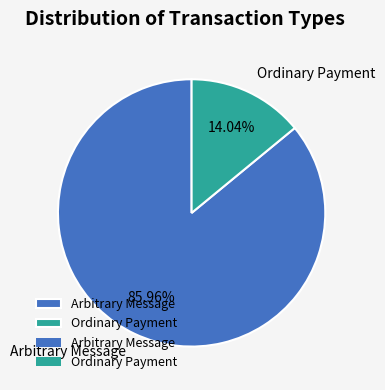

Between Arbitrary Message and Ordinary Payment, which is larger?

Arbitrary Message